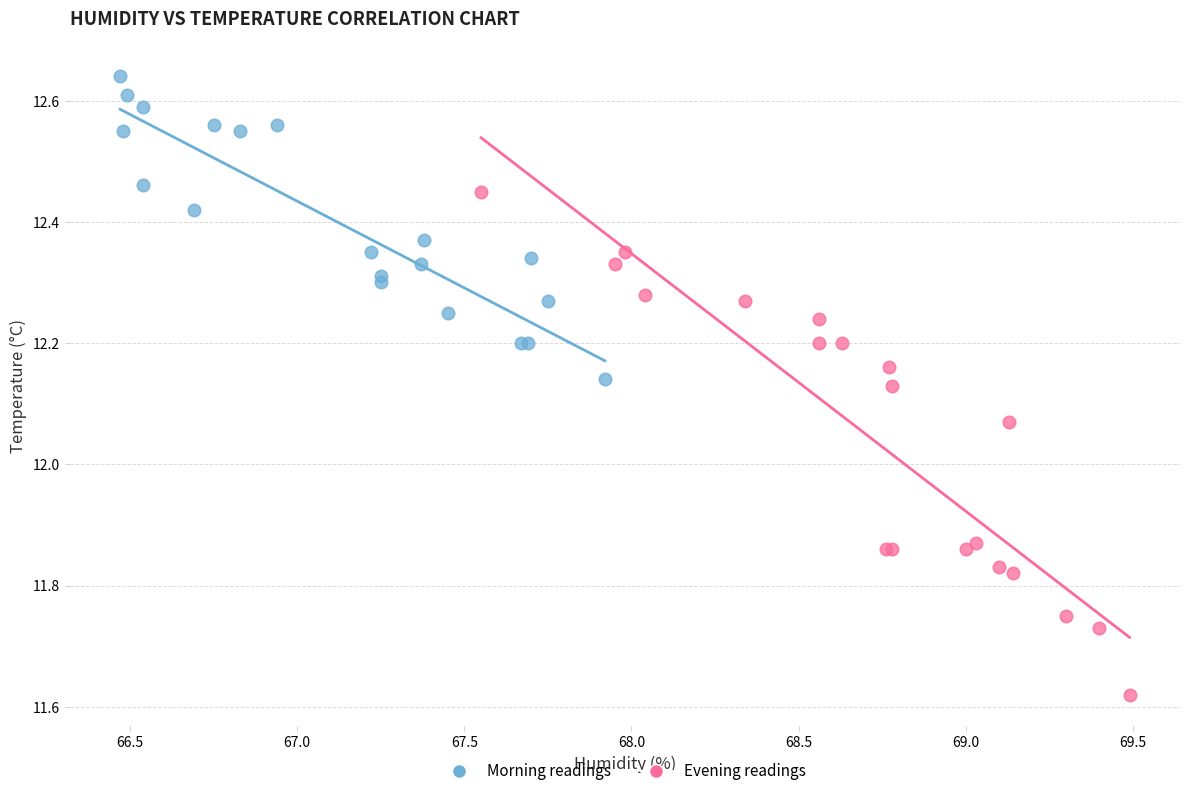

Which series reaches the minimum Y coordinate?

Evening readings